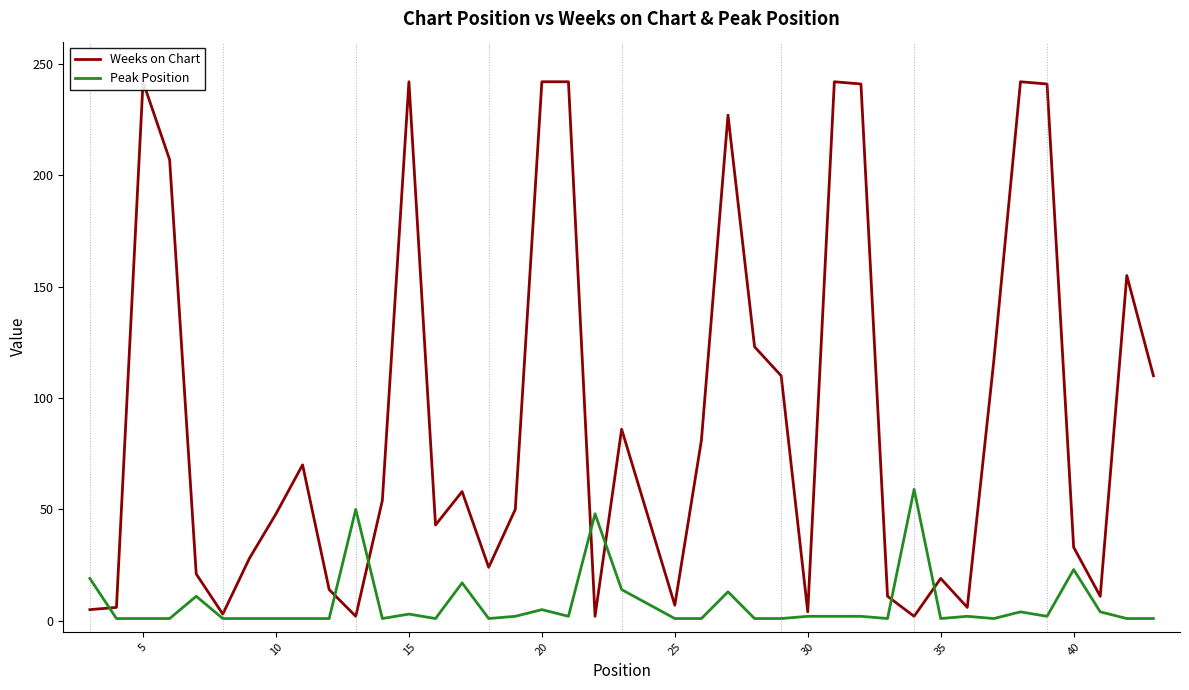

The Peak Position series shows 1 at 35. True or false?

True